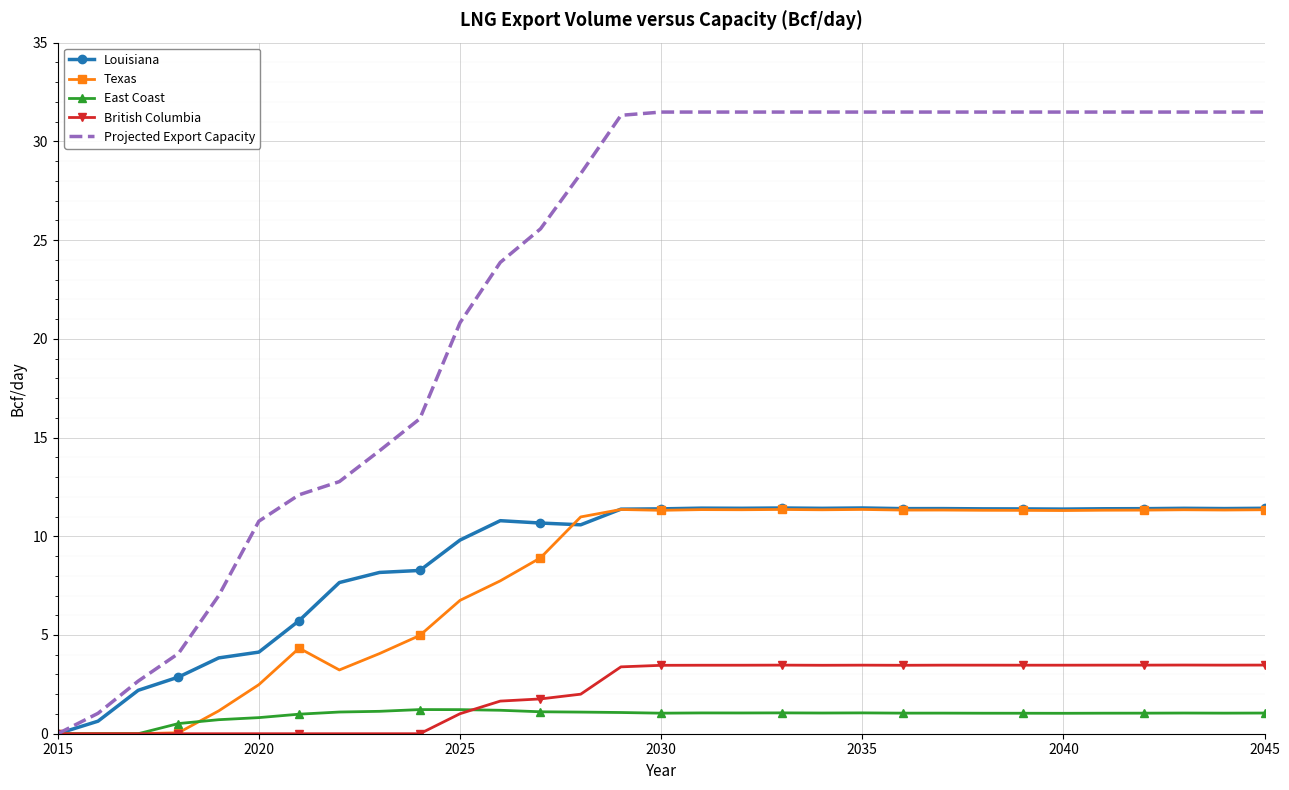

Which series has the largest total across all categories?

Projected Export Capacity